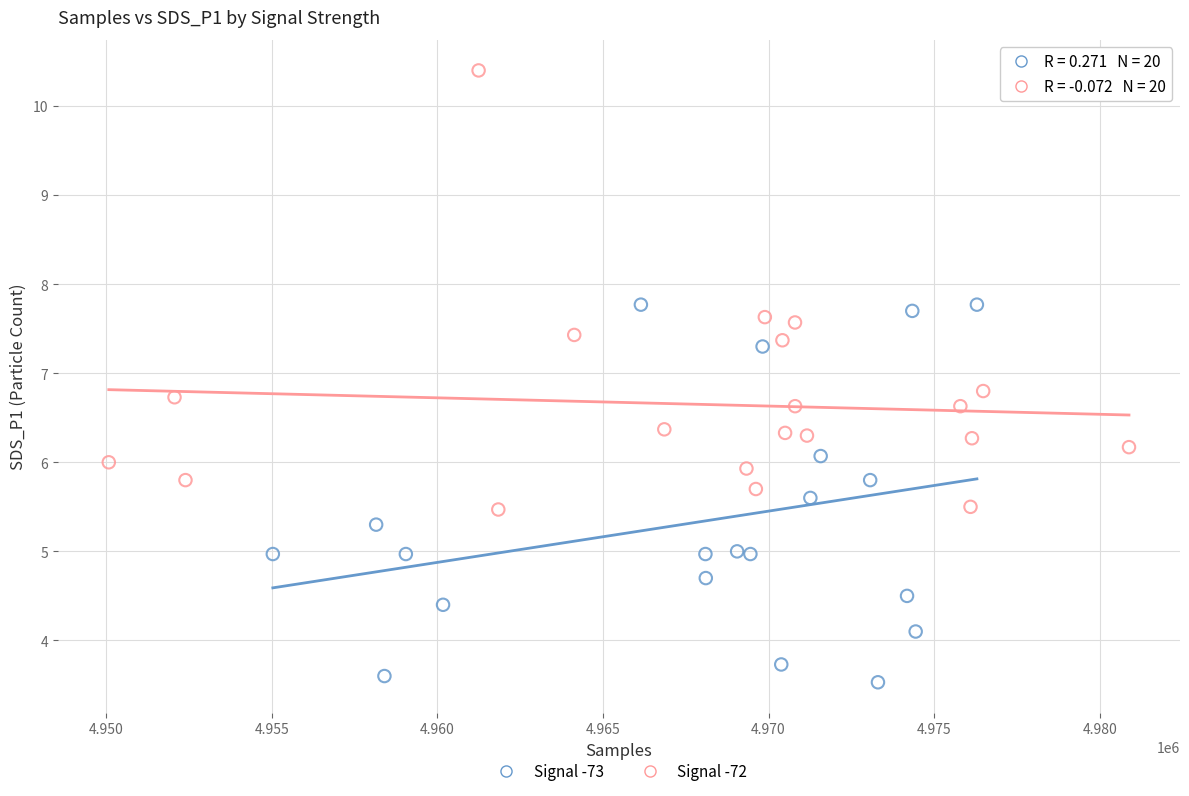

Which series has the widest spread of Y values?

Signal -72